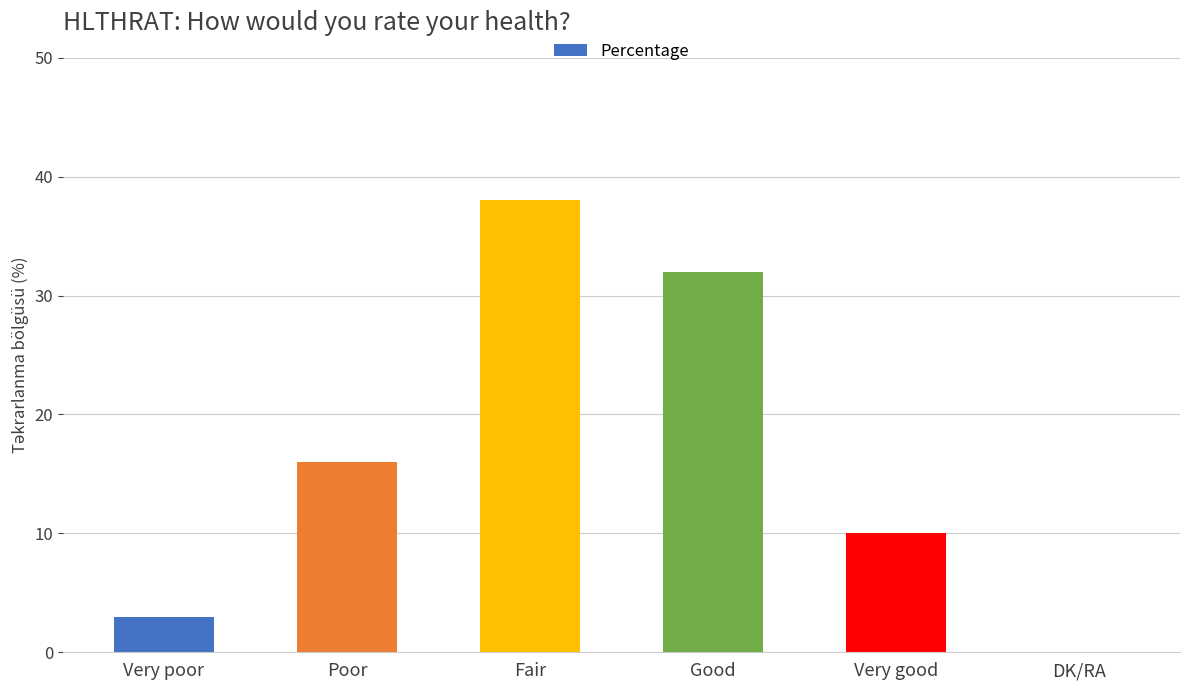

Where is the data nearest to the value 19?

Poor